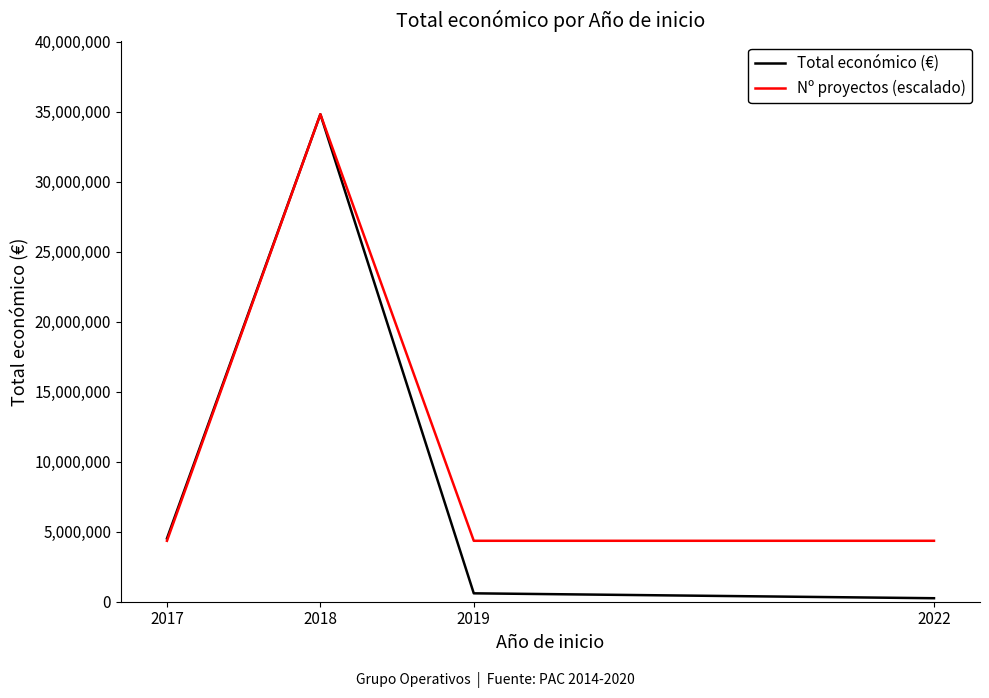

What is the sum of all Nº proyectos (escalado) values?

47866832.8